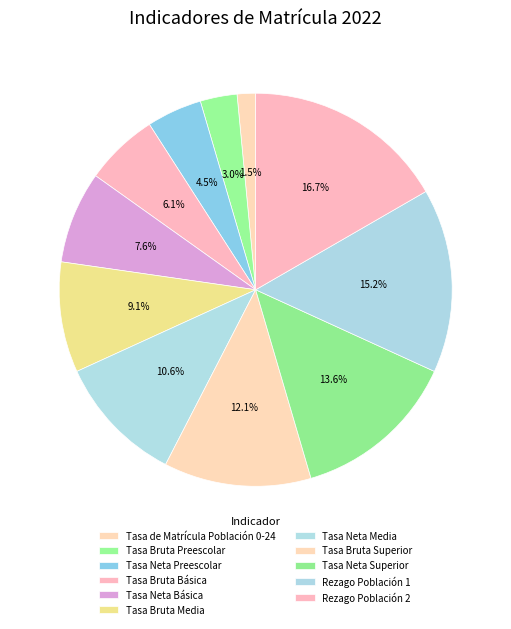

Which category has the smallest portion of the pie?

Tasa de Matrícula Población 0-24